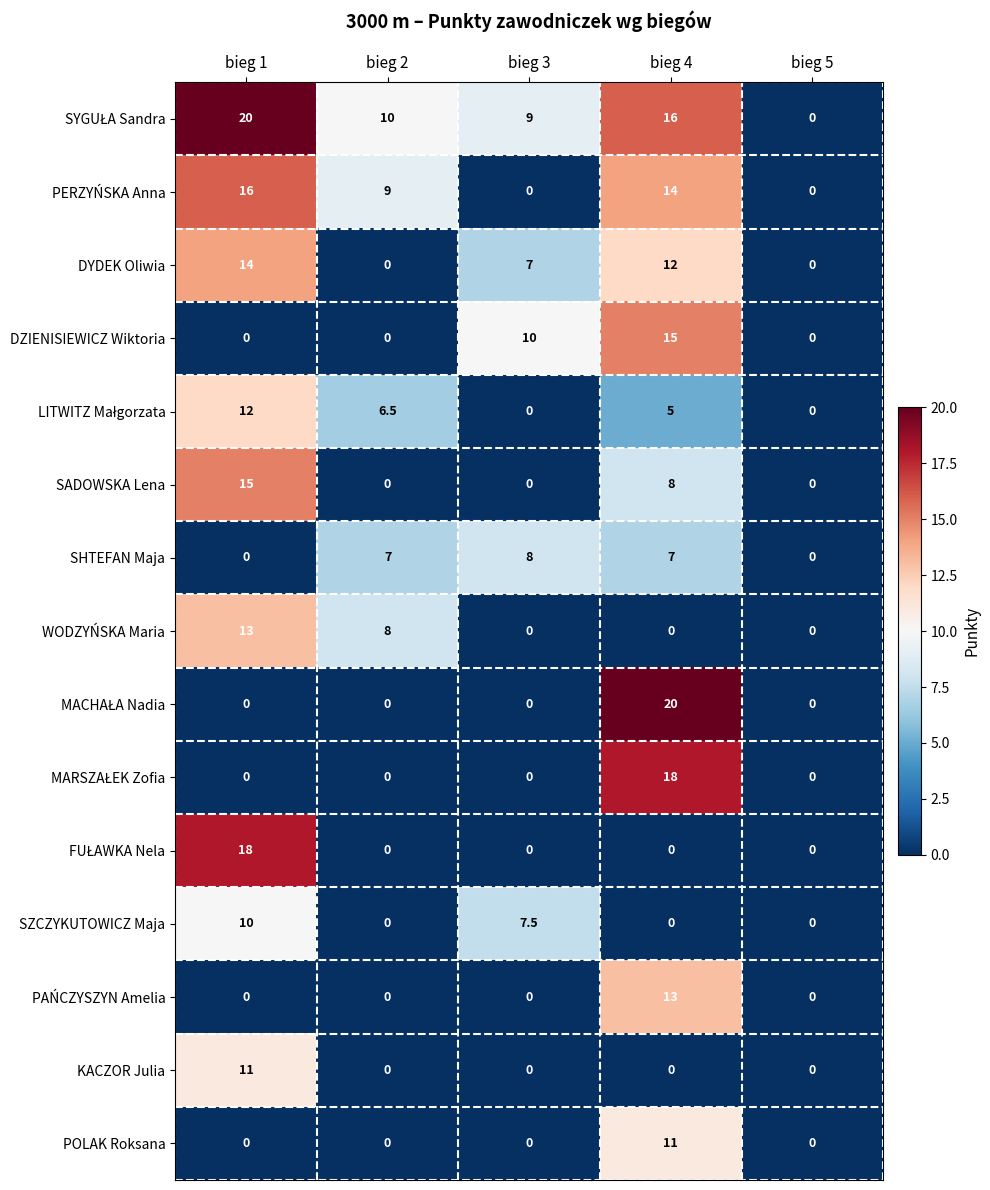

True or false: SADOWSKA Lena has a value of -9.0 at bieg 5.

False